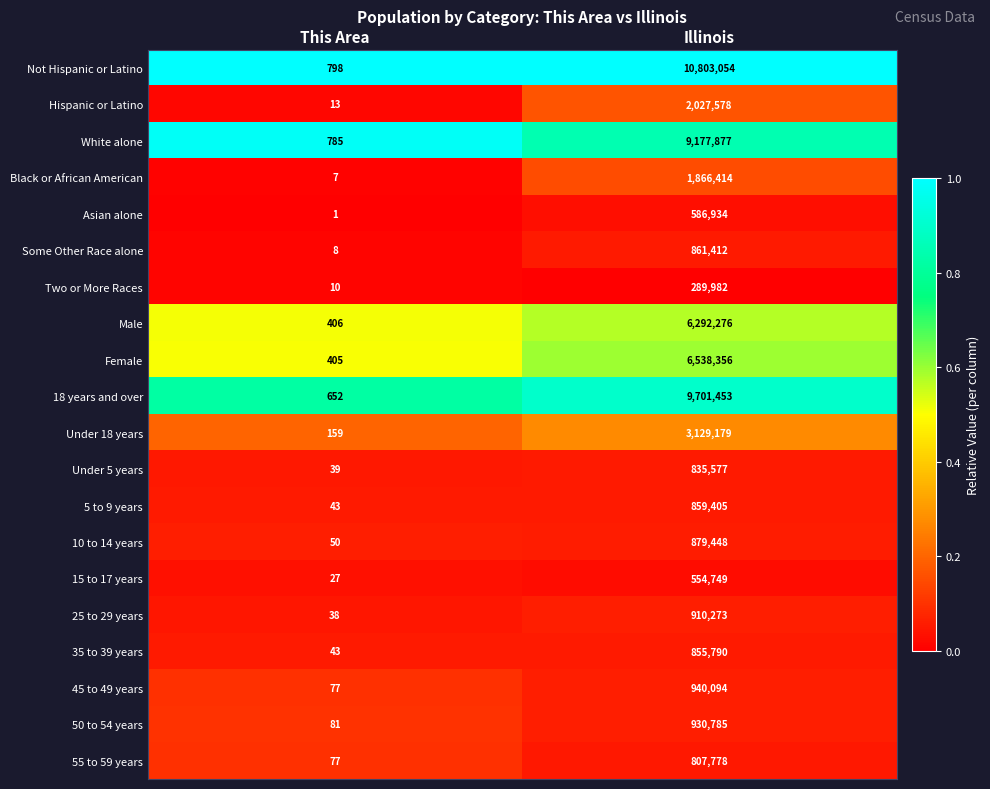

True or false: Asian alone has a value of 586934 at Illinois.

True